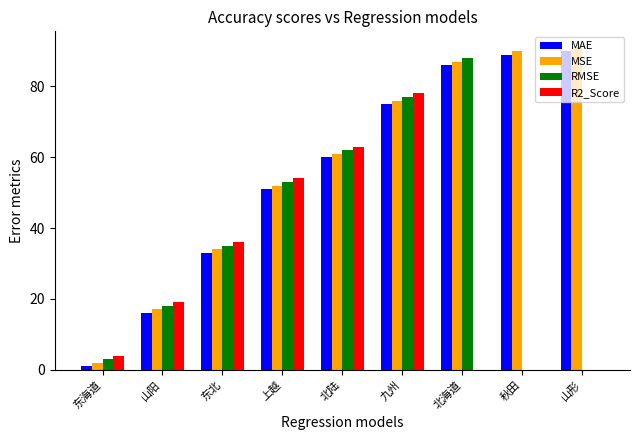

At which category is the sum across all series the highest?

九州